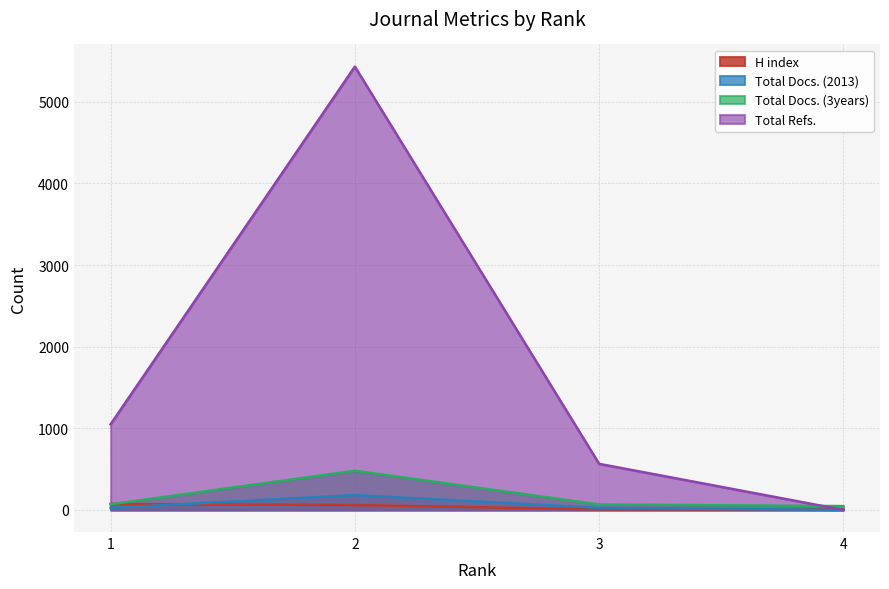

What is the average value of the H index series?

37